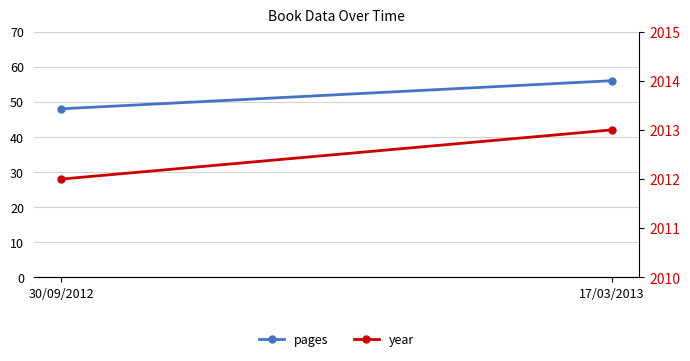

Reading right to left, transcribe all the data shown in this chart.

pages: 17/03/2013=56	30/09/2012=48
year: 17/03/2013=2013	30/09/2012=2012